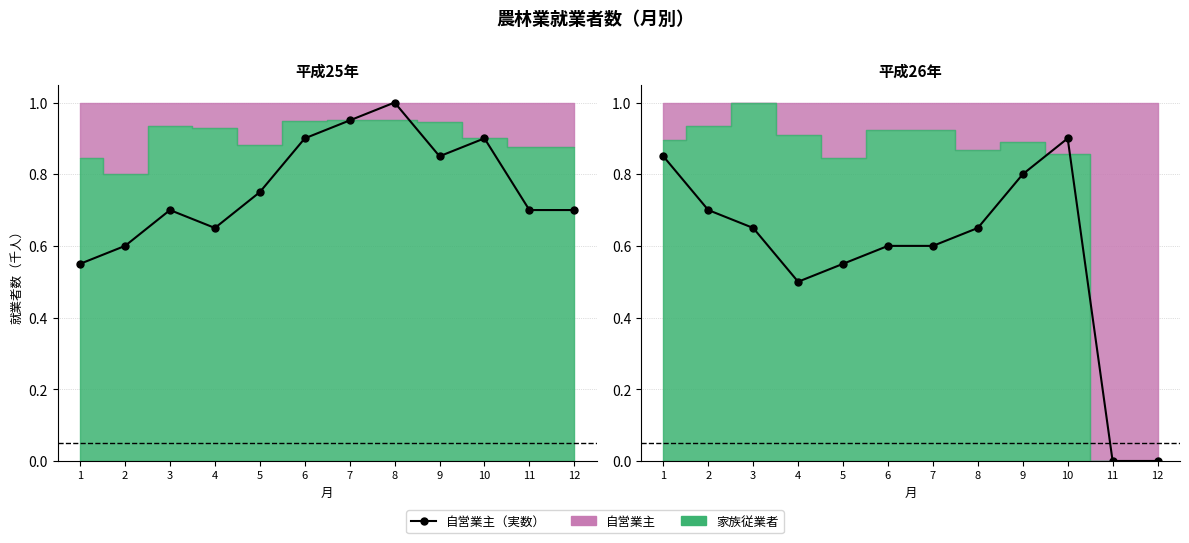

The value at 3 is 0.7. True or false?

True